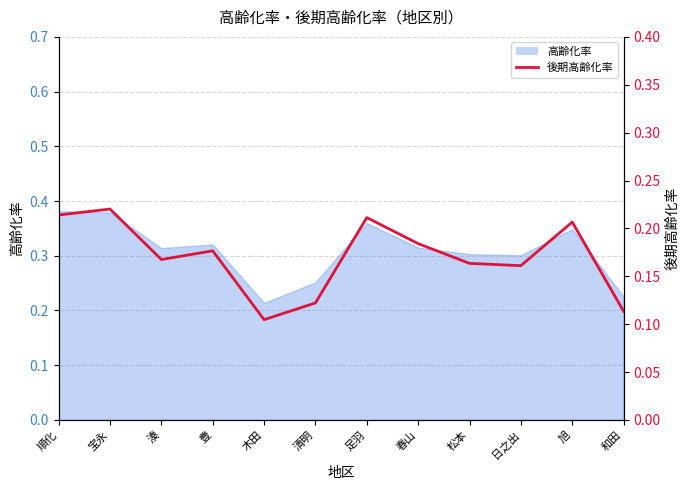

Reading left to right, list all the values displayed in this chart.

順化=0.2	宝永=0.2	湊=0.2	豊=0.2	木田=0.1	清明=0.1	足羽=0.2	春山=0.2	松本=0.2	日之出=0.2	旭=0.2	和田=0.1